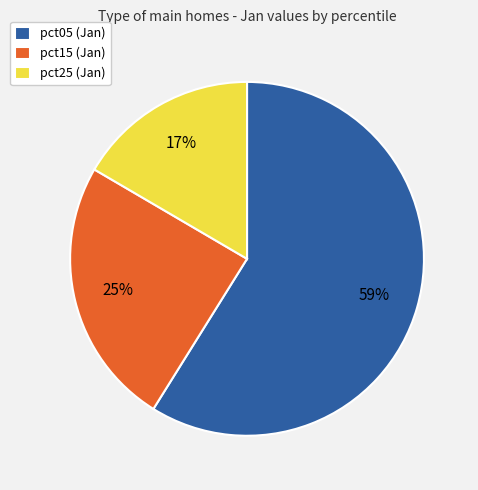

To the nearest percent, what percentage of the pie is pct15 (Jan)?

25%